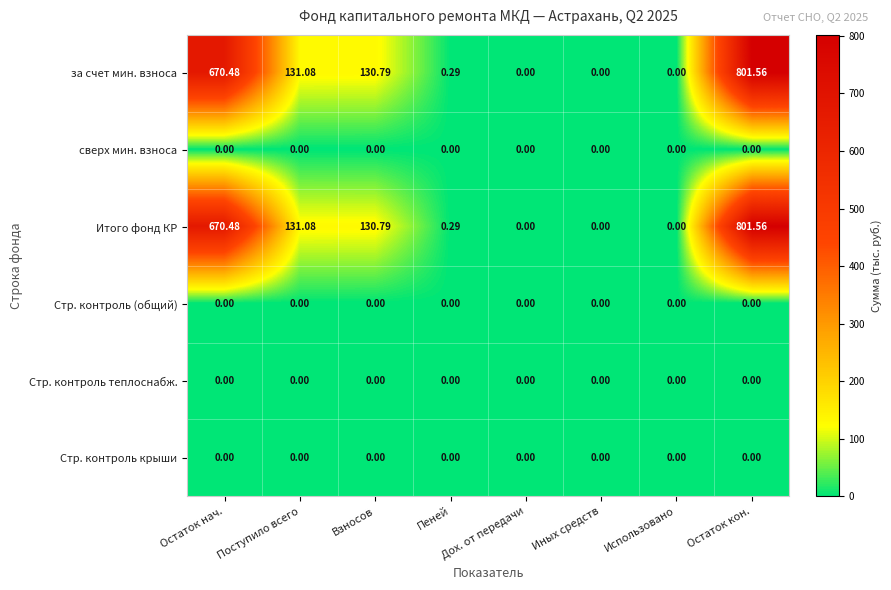

At which label does Итого фонд КР first exceed 130?

Остаток нач.